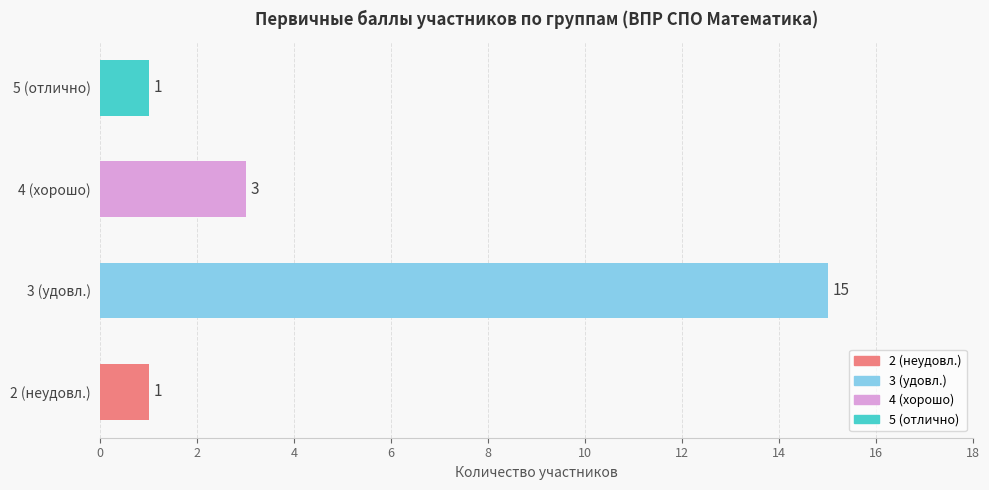

How many values are between 1 and 15?

4